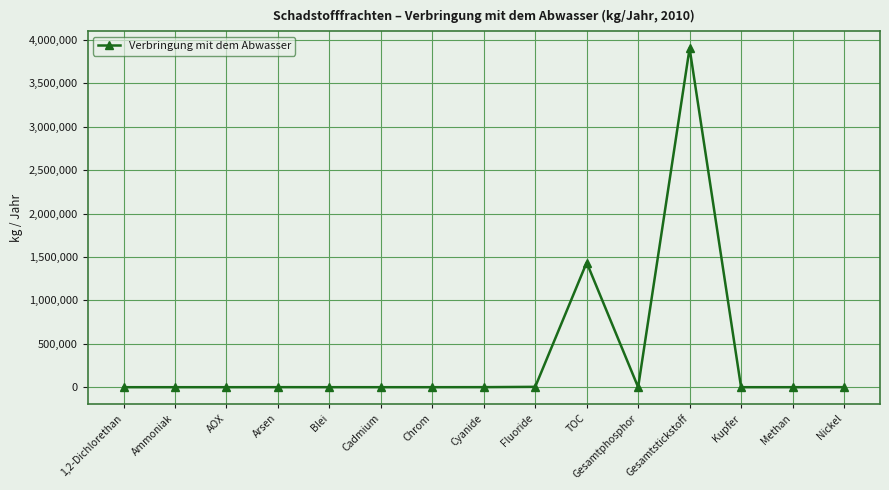

What is the change in value from Ammoniak to Gesamtstickstoff?

+3903700